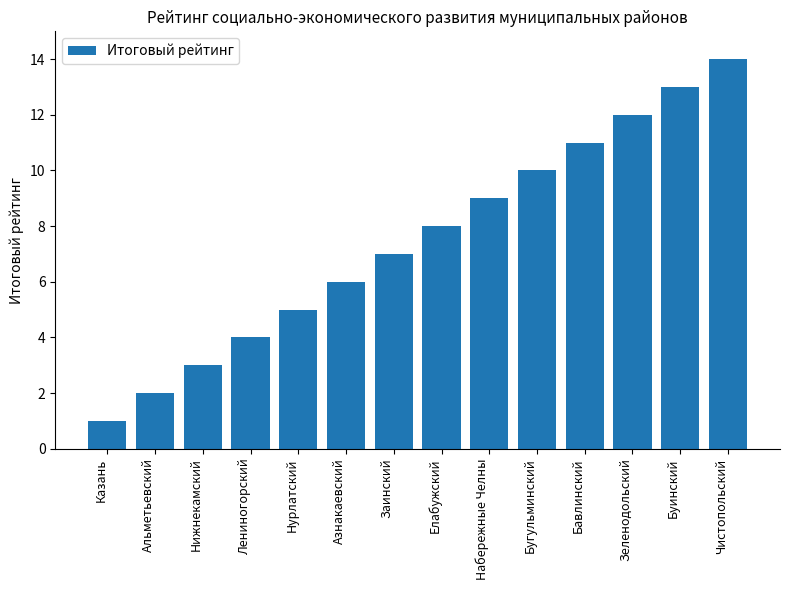

Approximately how many times larger is the value at Нижнекамский compared to Елабужский?

0.4